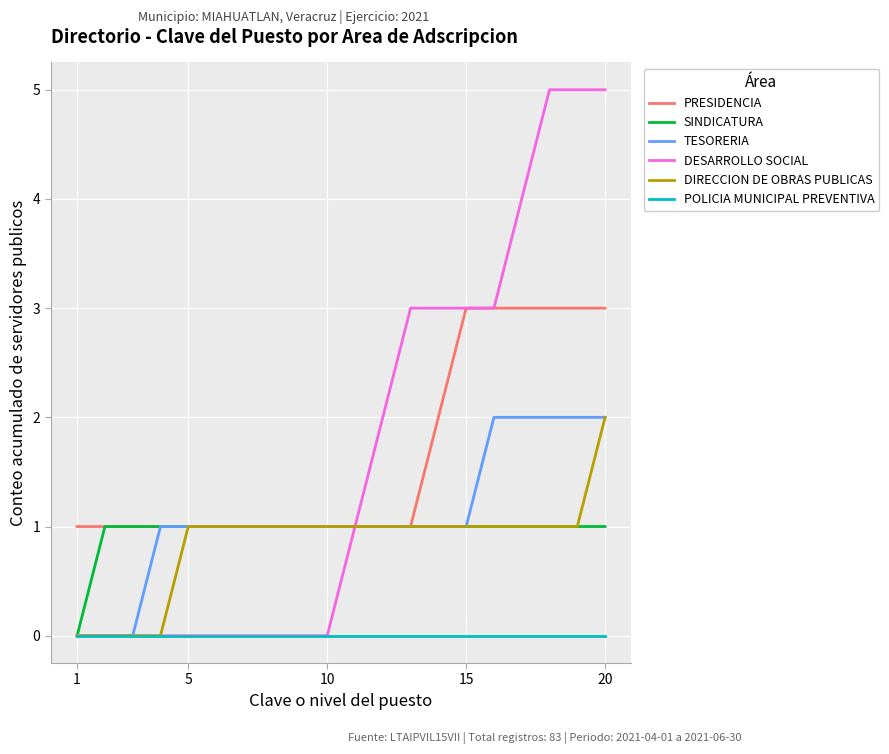

Which series has the widest spread of values?

DESARROLLO SOCIAL